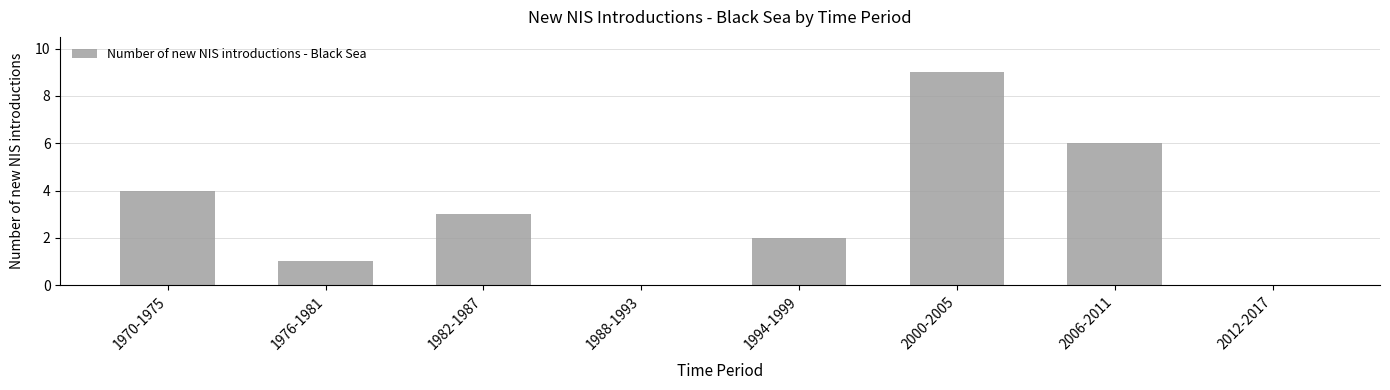

Which category has the highest value across all series?

2000-2005